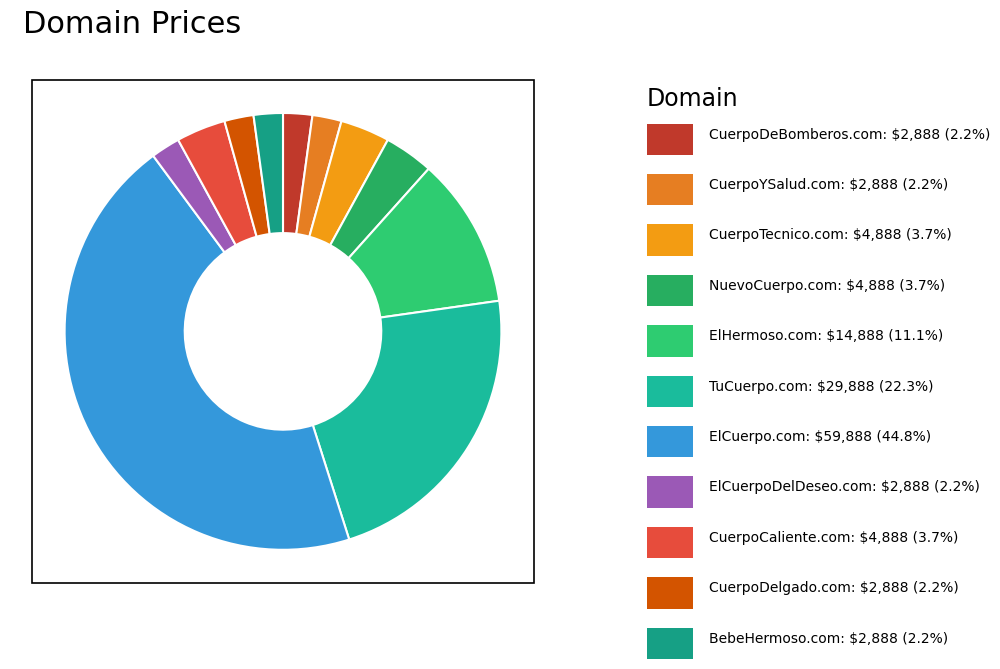

How many segments does this pie chart have?

11